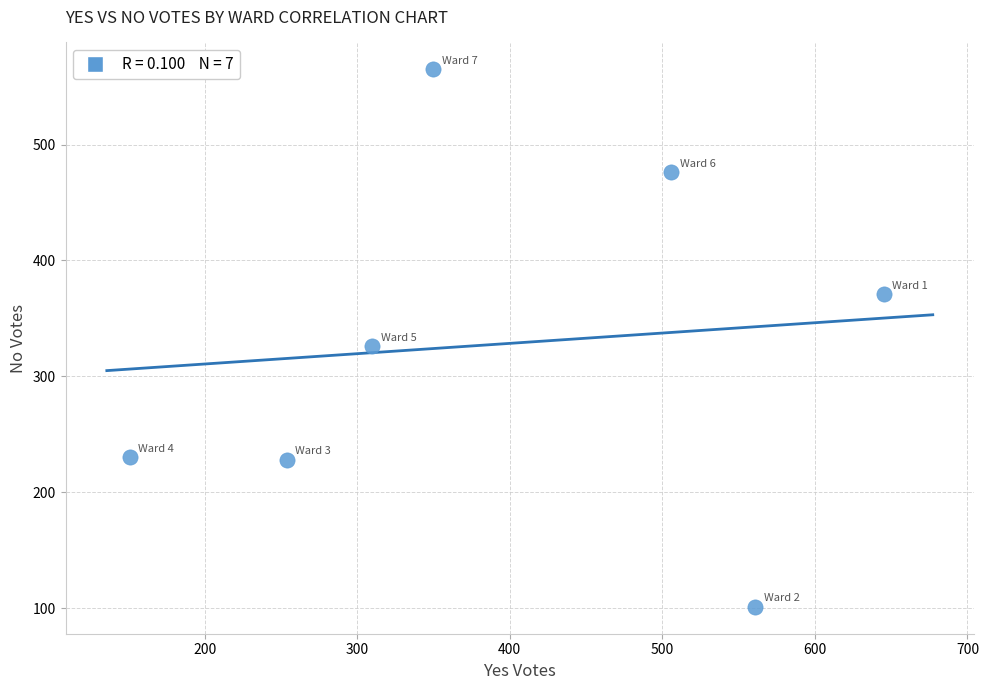

What Y value in the scatter plot is closest to 333?

326